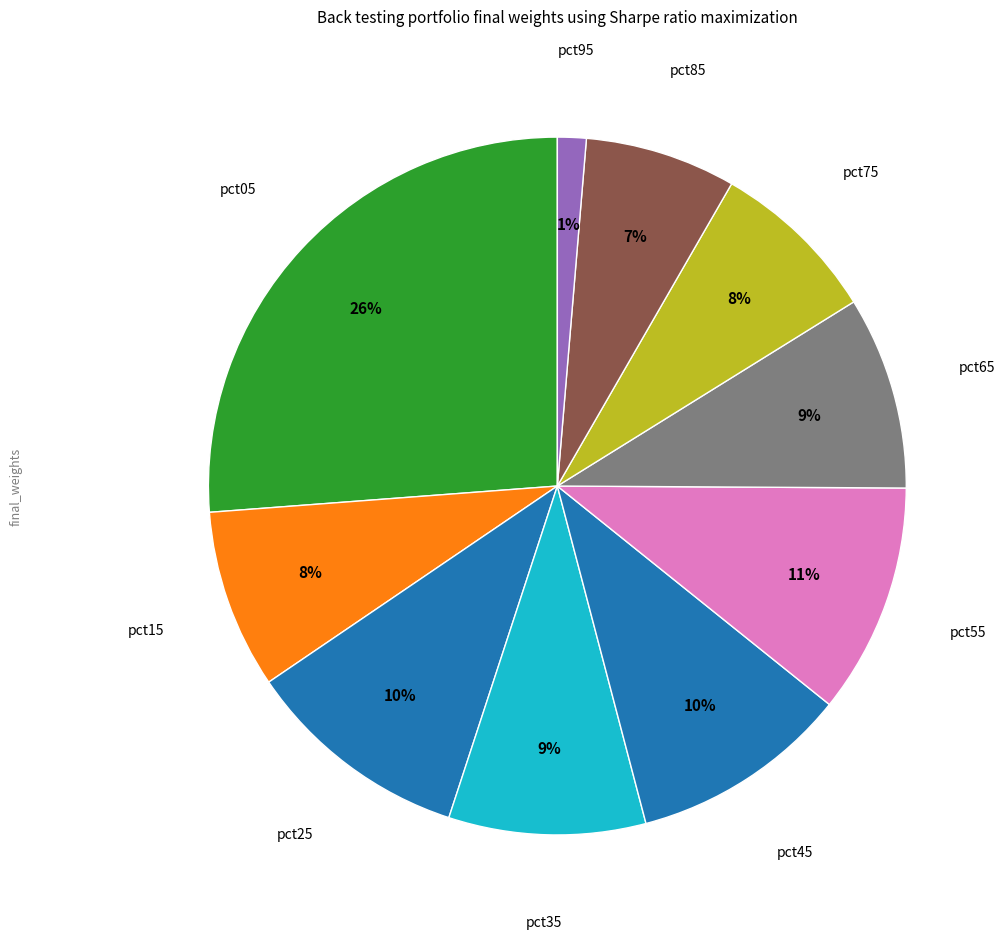

Count the number of slices in the pie.

10